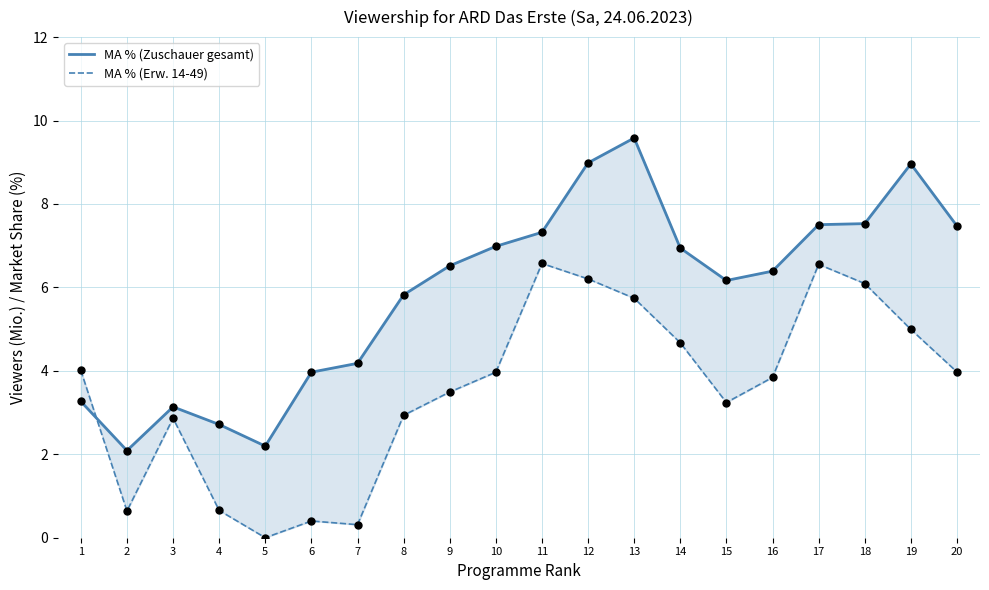

Is the value of MA % (Erw. 14-49) at 3 greater than the value of MA % (Zuschauer gesamt) at 11?

No